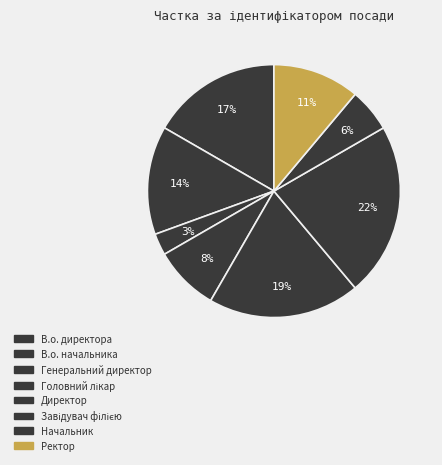

What is the total percentage of Завідувач філією and В.о. директора?

38.9%